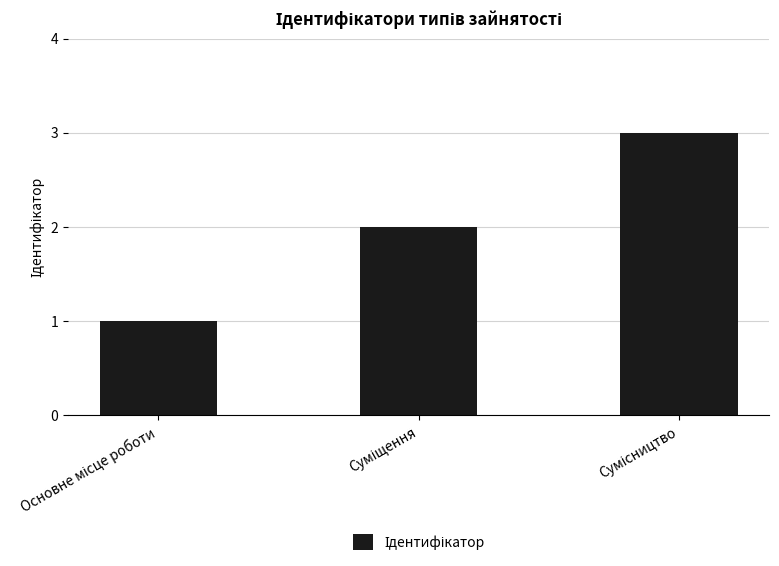

What is the sum of all values?

6